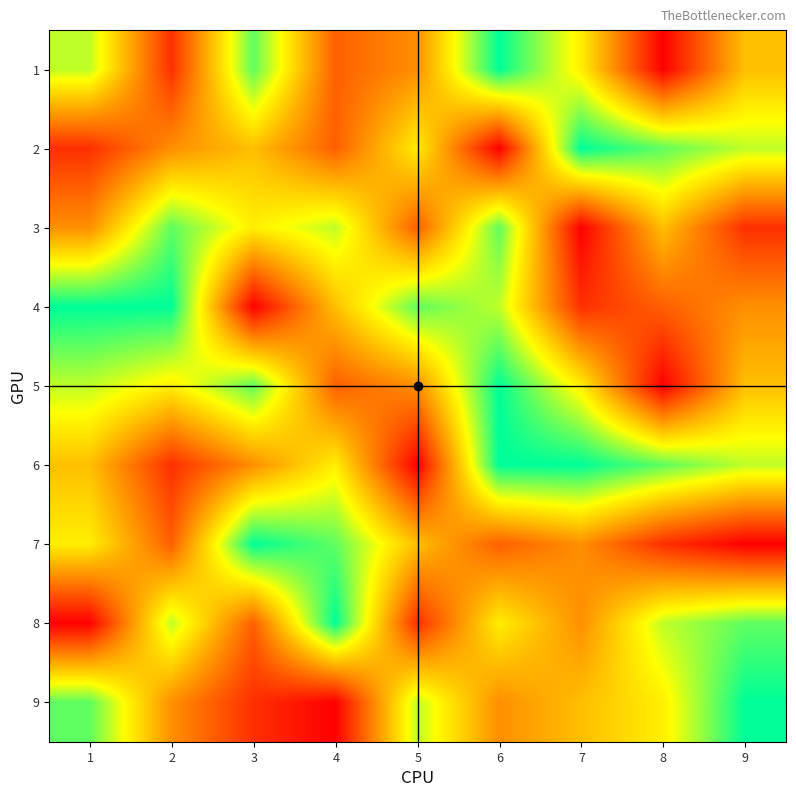

What is the difference between the highest and lowest values at 2?

7